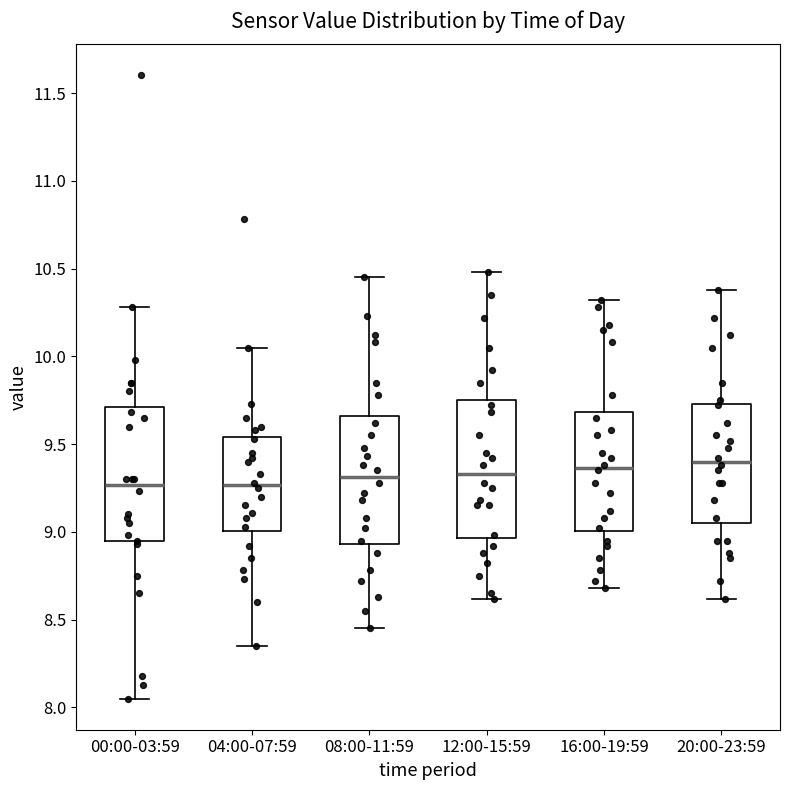

Reading left to right, read every box against the y-axis: the position of its median line, the range the box covers, and the ends of its whiskers. The values are not printed on the chart, so give them approximately, as read against the axis.

00:00-03:59: median 9.25, box 8.95 to 9.70, whiskers 8.05 to 10.30
04:00-07:59: median 9.25, box 9.00 to 9.55, whiskers 8.35 to 10.05
08:00-11:59: median 9.30, box 8.95 to 9.65, whiskers 8.45 to 10.45
12:00-15:59: median 9.35, box 8.95 to 9.75, whiskers 8.60 to 10.50
16:00-19:59: median 9.35, box 9.00 to 9.70, whiskers 8.70 to 10.30
20:00-23:59: median 9.40, box 9.05 to 9.75, whiskers 8.60 to 10.40